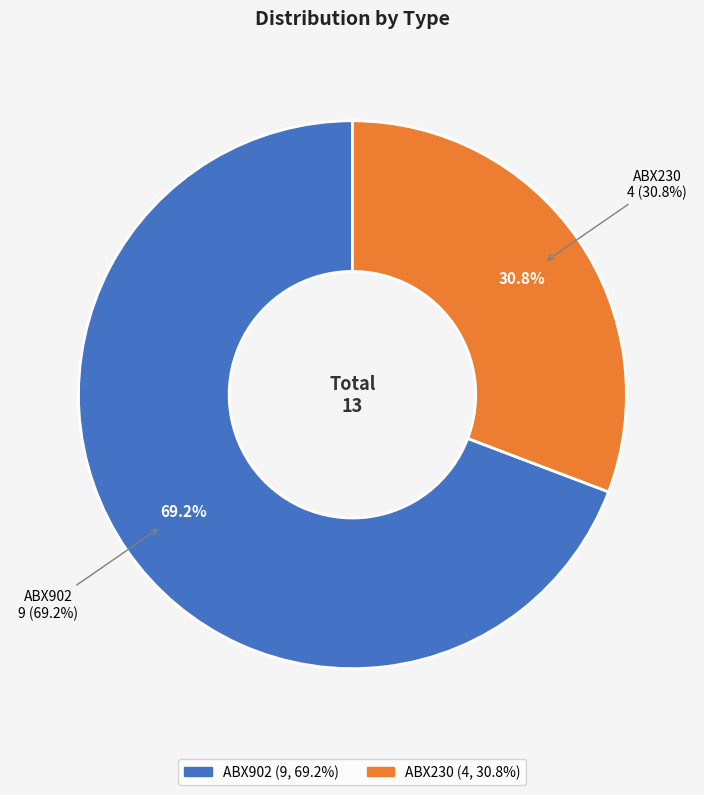

To the nearest percent, what percentage of the pie is ABX902?

69%